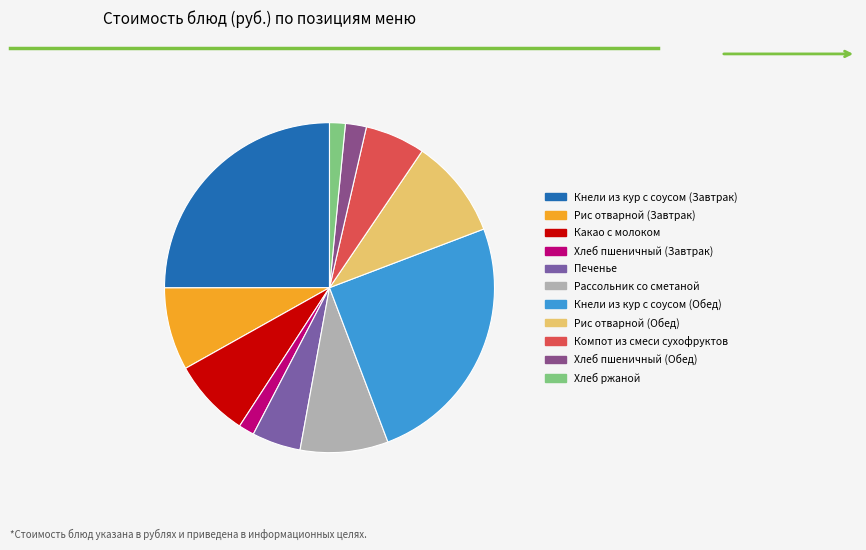

Is the sum of Кнели из кур с соусом (Завтрак) and Рис отварной (Завтрак) greater than half?

No